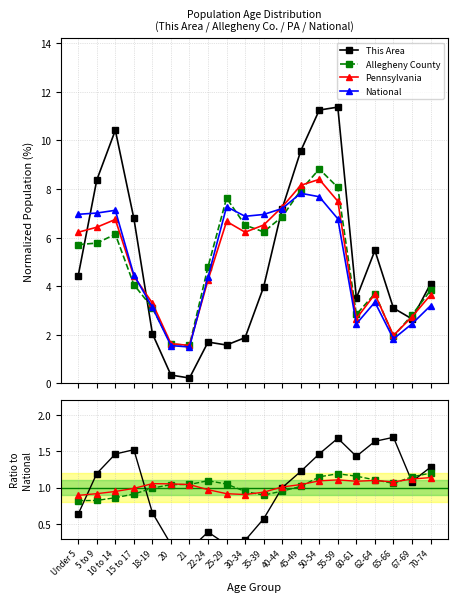

At which category does National reach its first local valley?

21